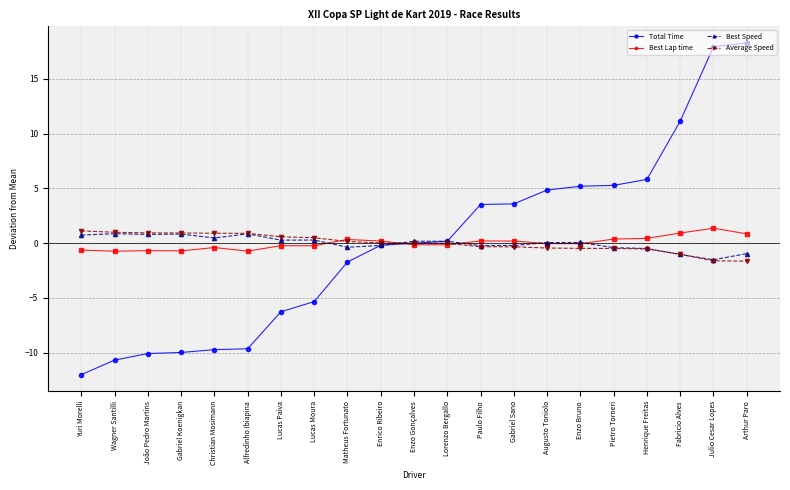

Which series has the widest spread of values?

Total Time